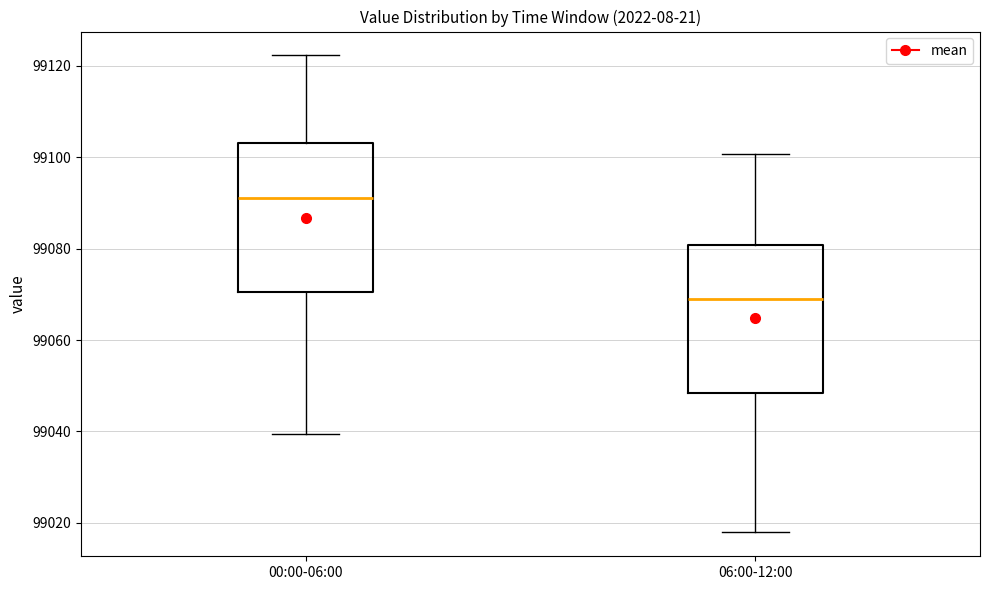

Which box's median line is the lowest?

06:00-12:00